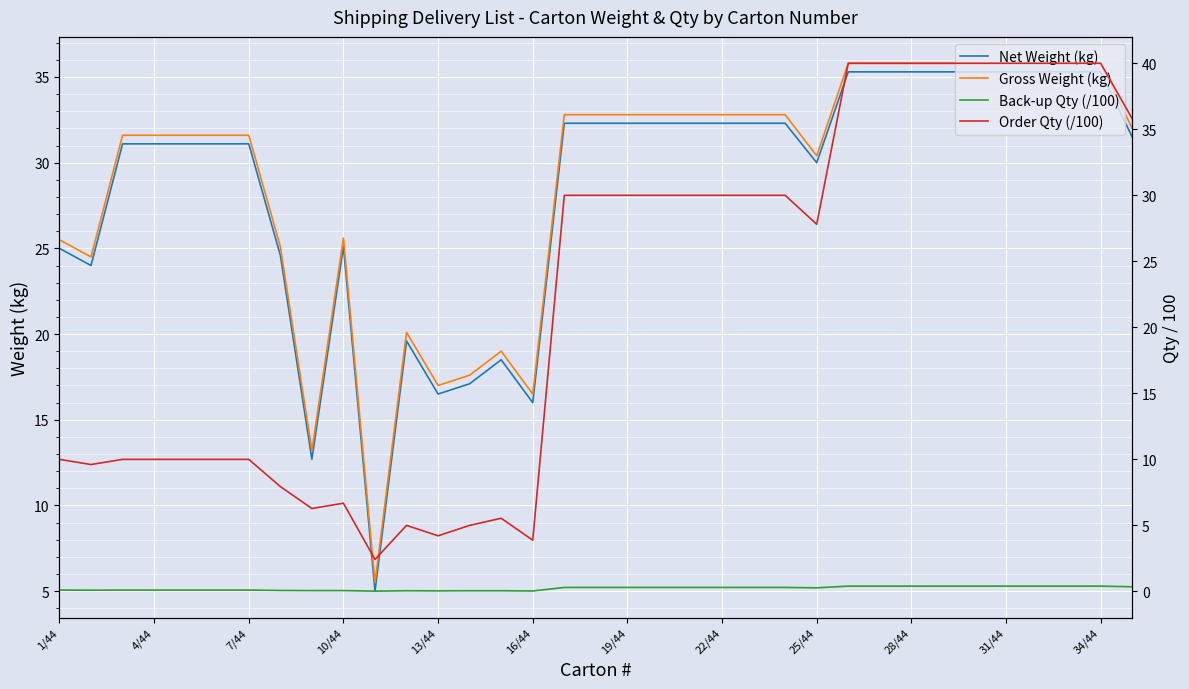

True or false: Gross Weight (kg) and Back-up Qty (/100) intersect in this chart.

False